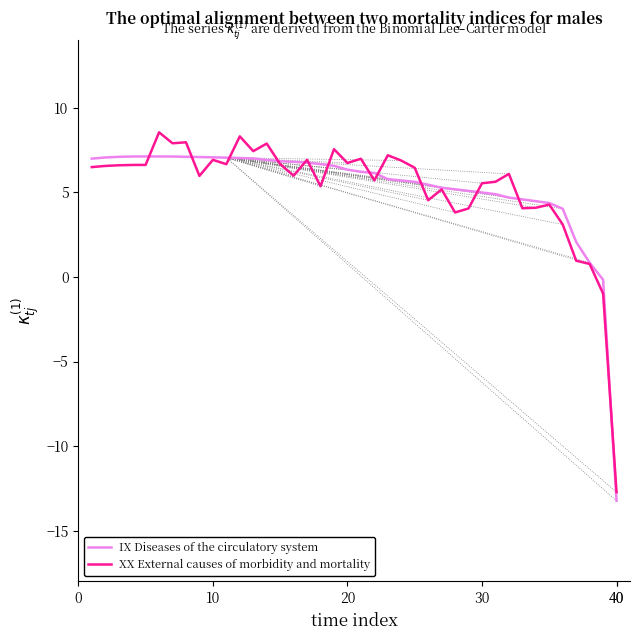

Rank the series by their maximum value, from highest to lowest.

XX External causes of morbidity and mortality, IX Diseases of the circulatory system